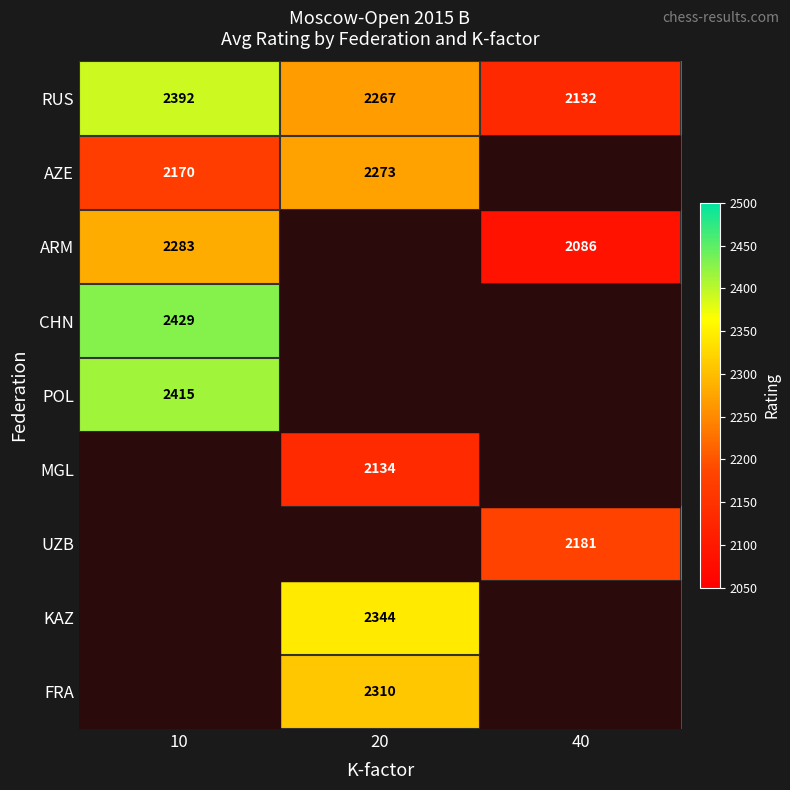

What is the sum of the RUS values at 20 and 40?

4399